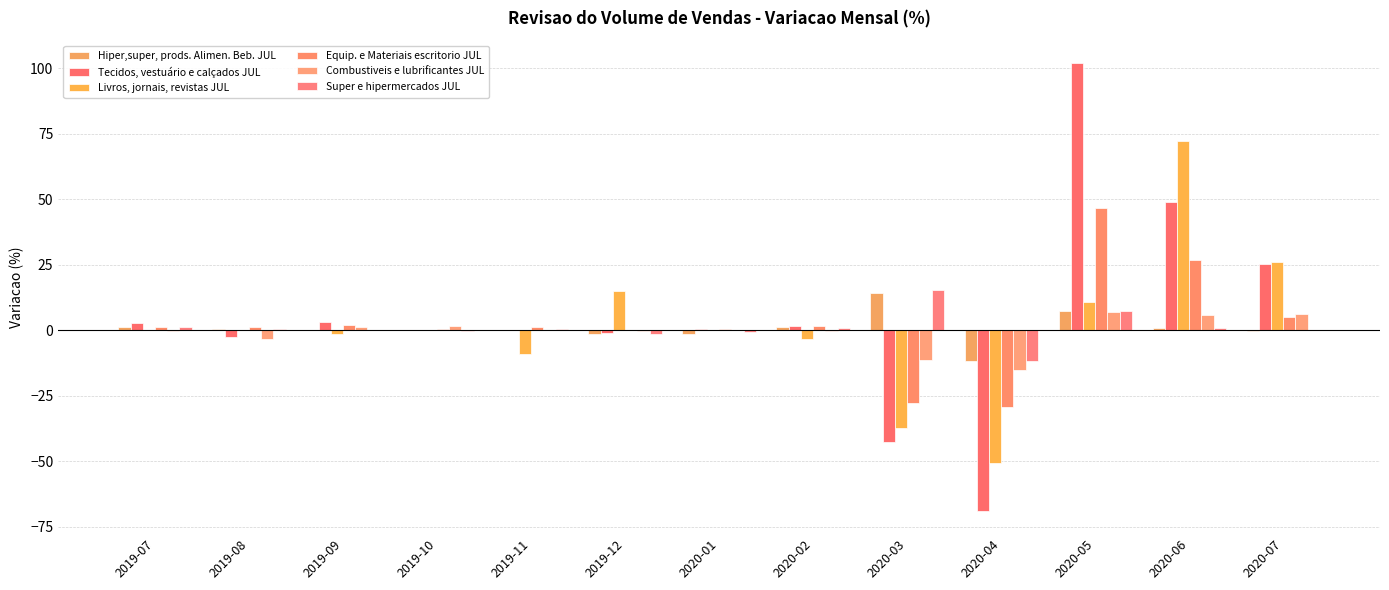

Are the bars horizontal?

No